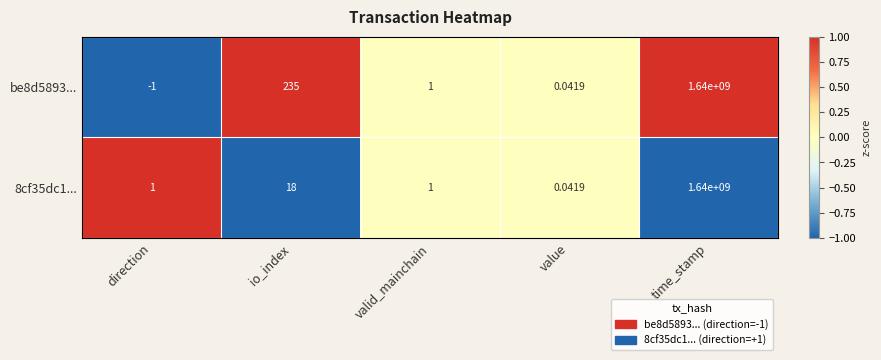

List the labels in order of be8d5893... value, largest first.

time_stamp, io_index, valid_mainchain, value, direction